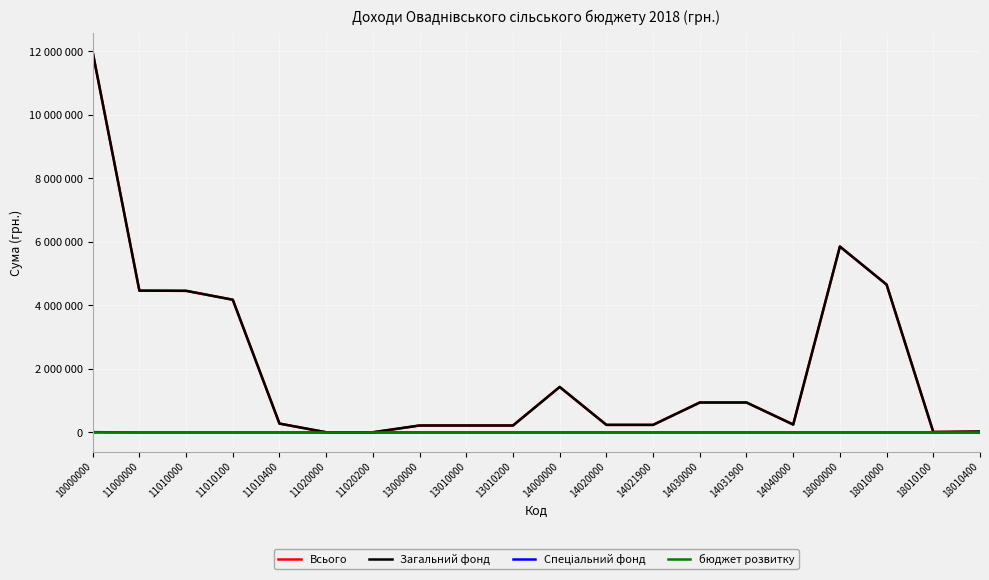

Where does the Загальний фонд series first go above 280000?

10000000